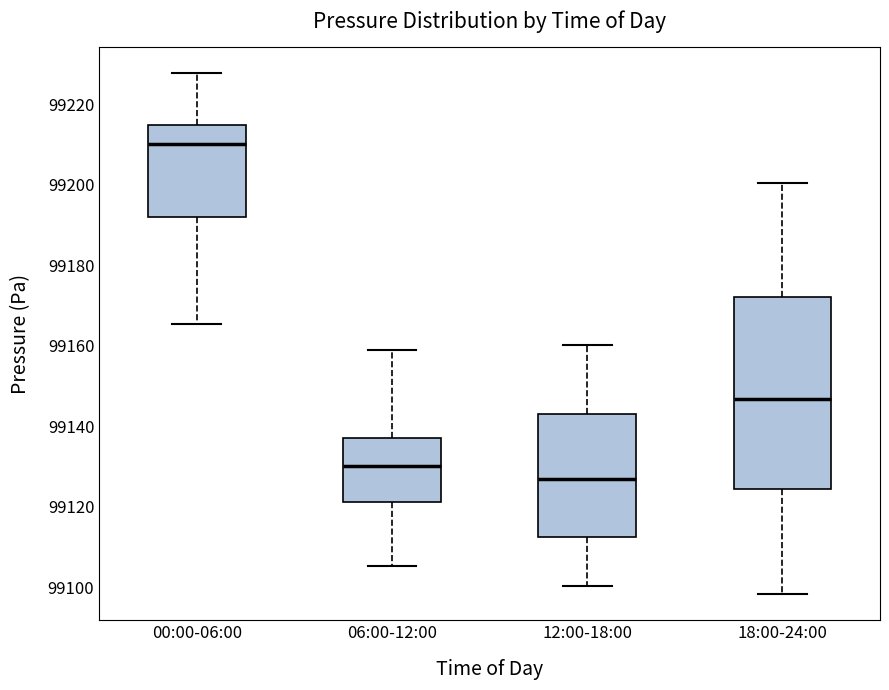

Which box's median line is the lowest?

12:00-18:00